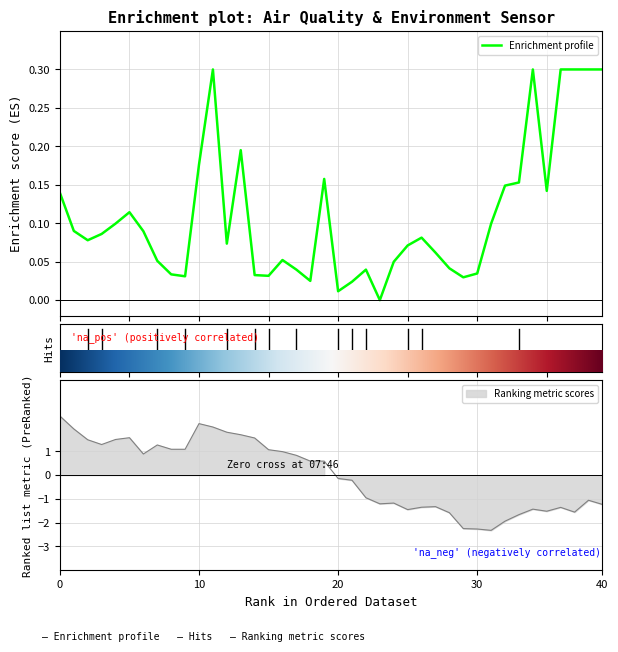

Does the chart display data point markers on the line(s)?

No